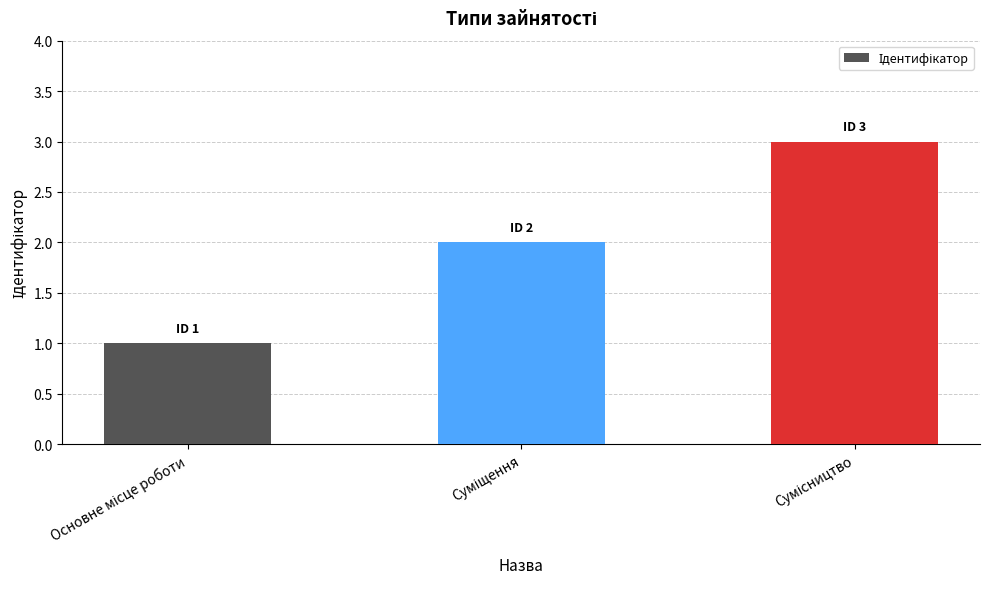

What is the sum of all values?

6